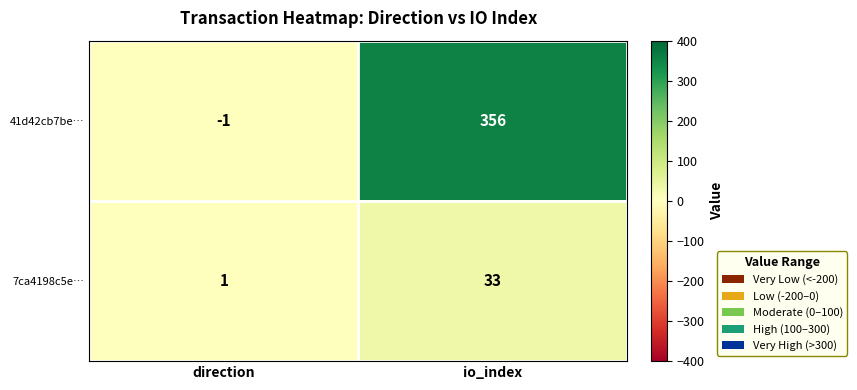

At which label does 7ca4198c5e… reach its peak?

io_index